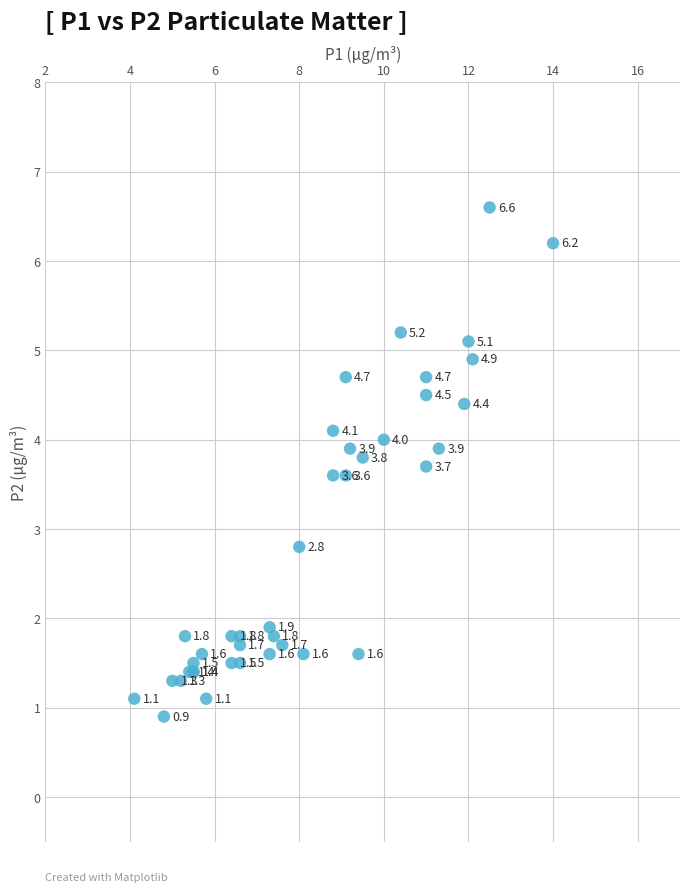

What Y value in the scatter plot is closest to 3?

2.8